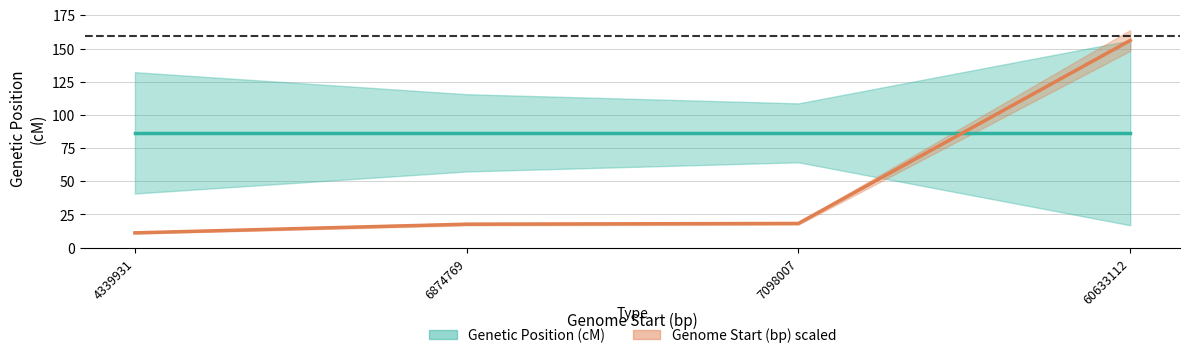

Is this an area chart (filled region under the line)?

No